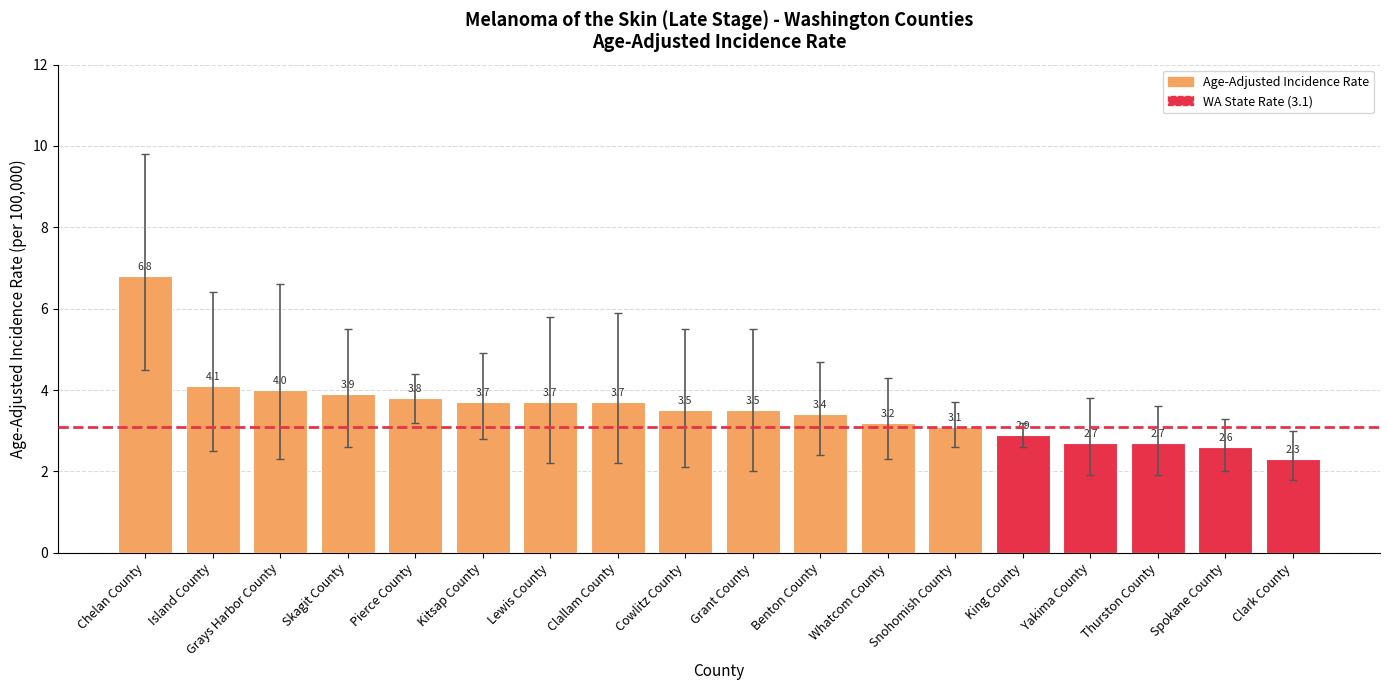

How many distinct data groups are displayed?

1